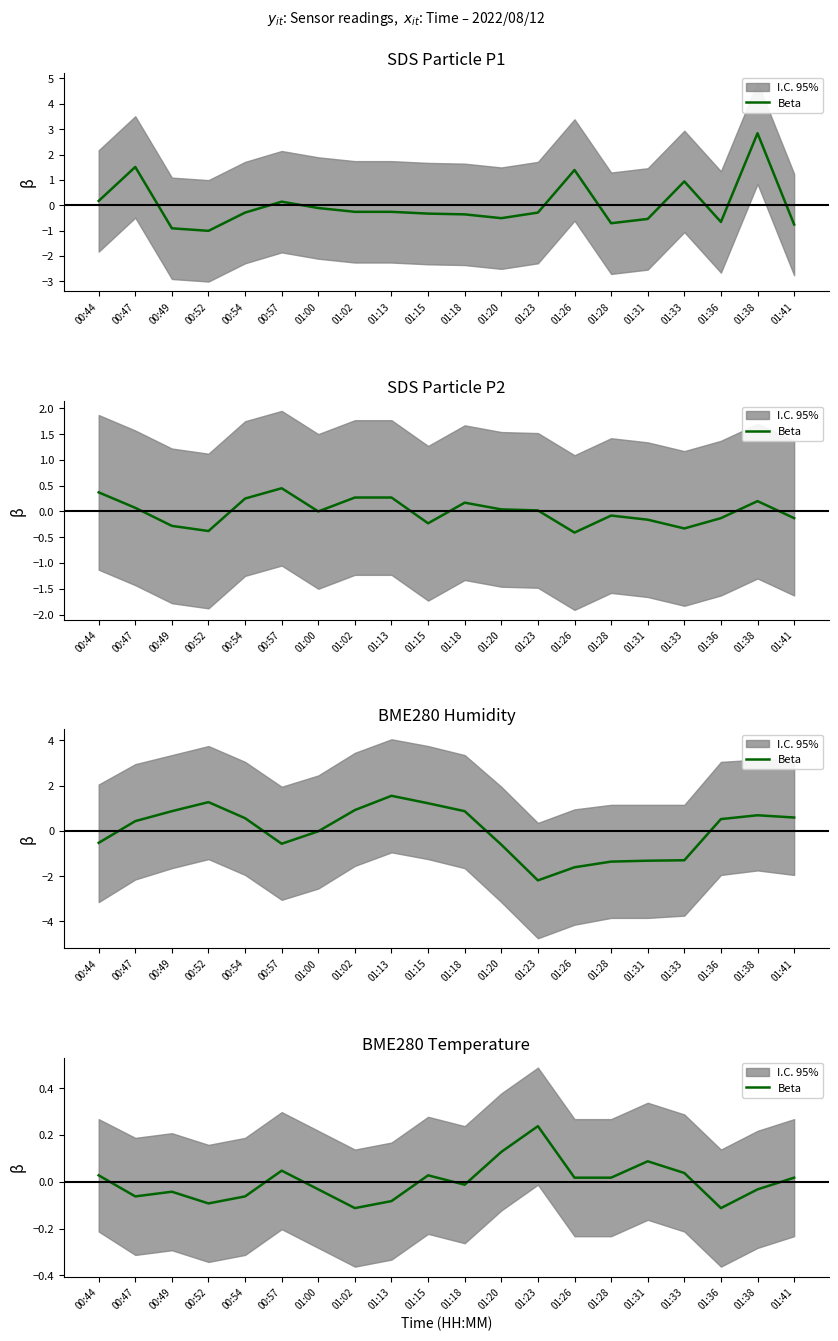

Does the chart display data point markers on the line(s)?

No